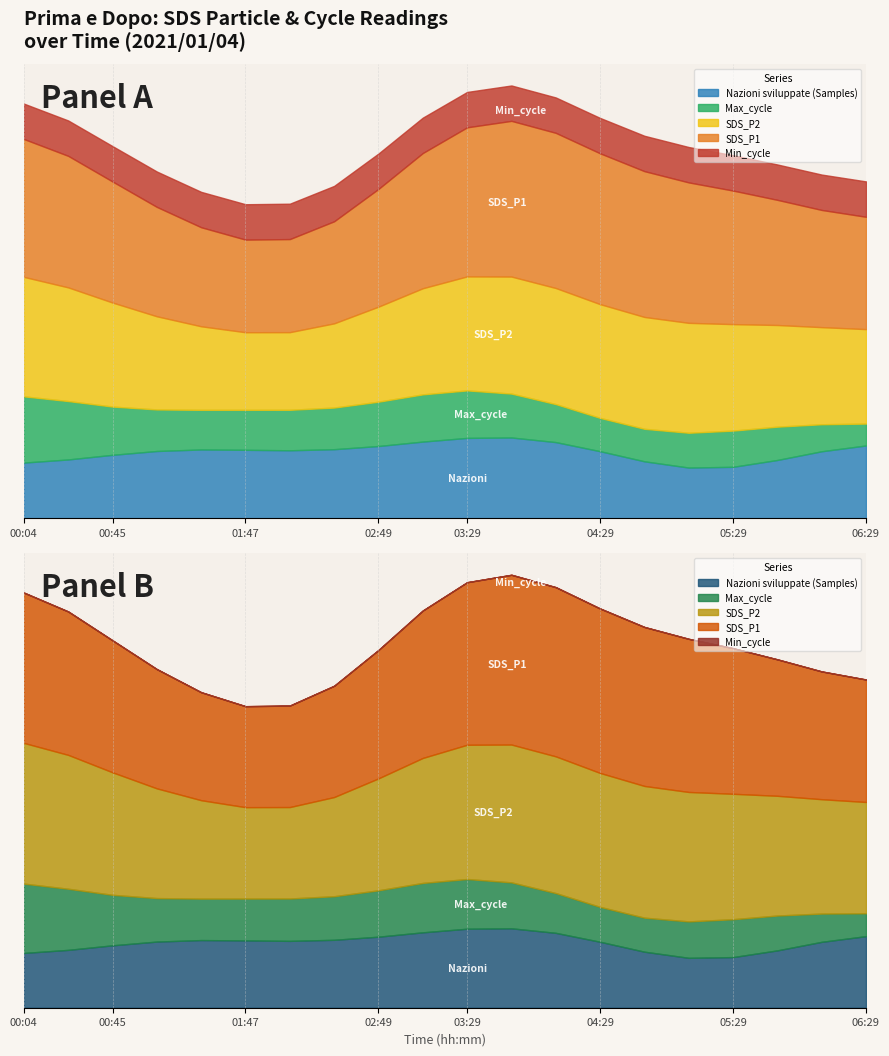

Which series has the widest spread of values?

Samples